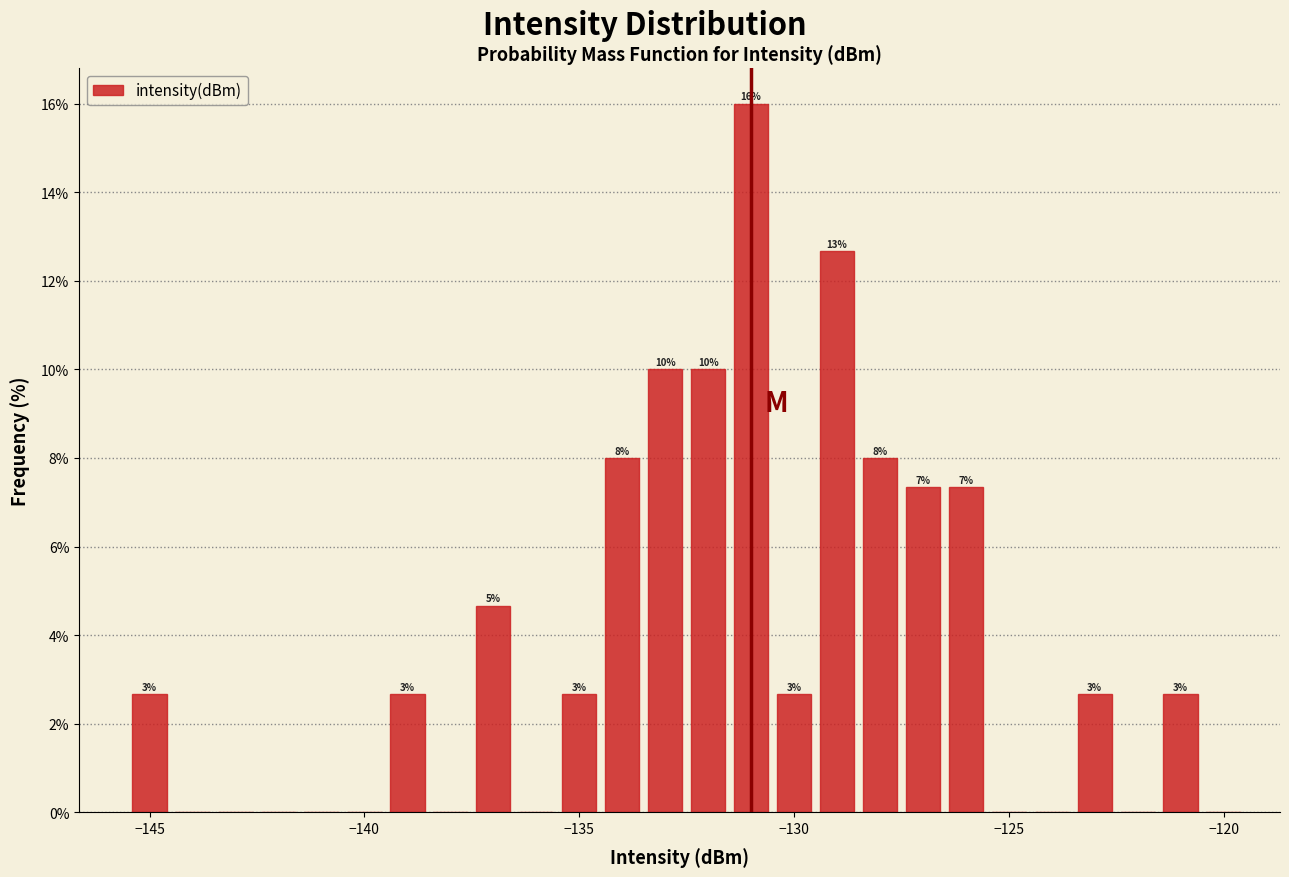

Read against the x-axis, roughly where is the centre of the tallest bar?

-131.0